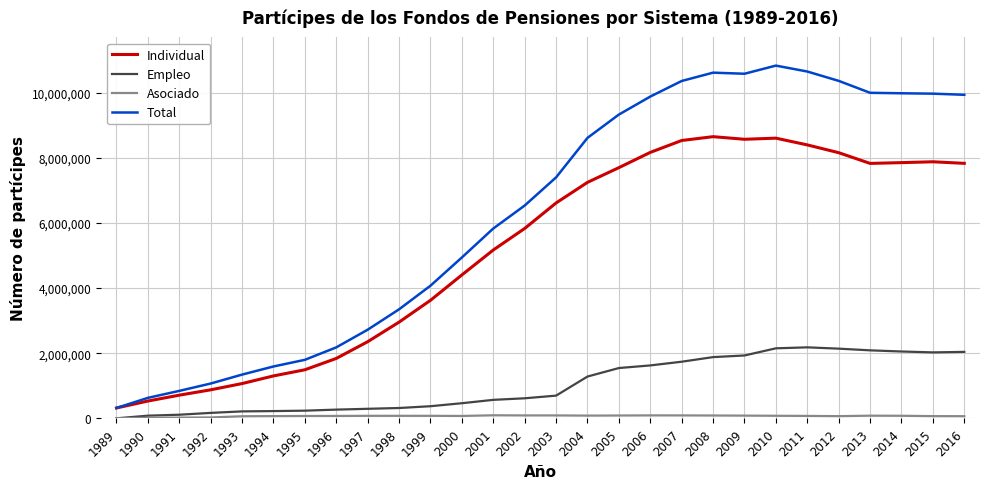

Which series has the largest range (max minus min)?

Total